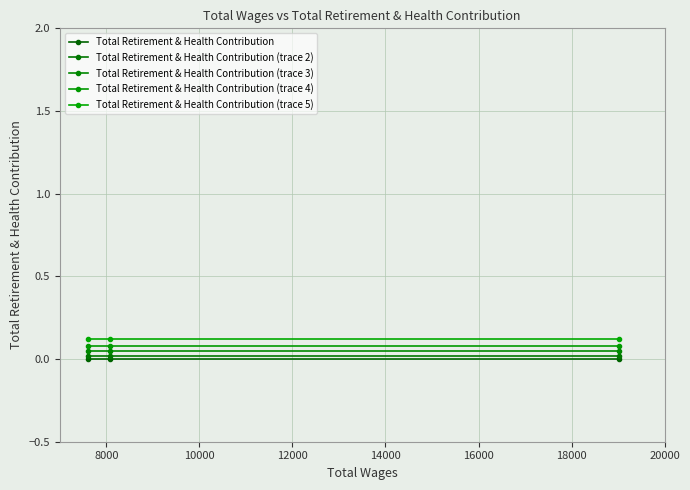

How many categories are shown in the chart?

3